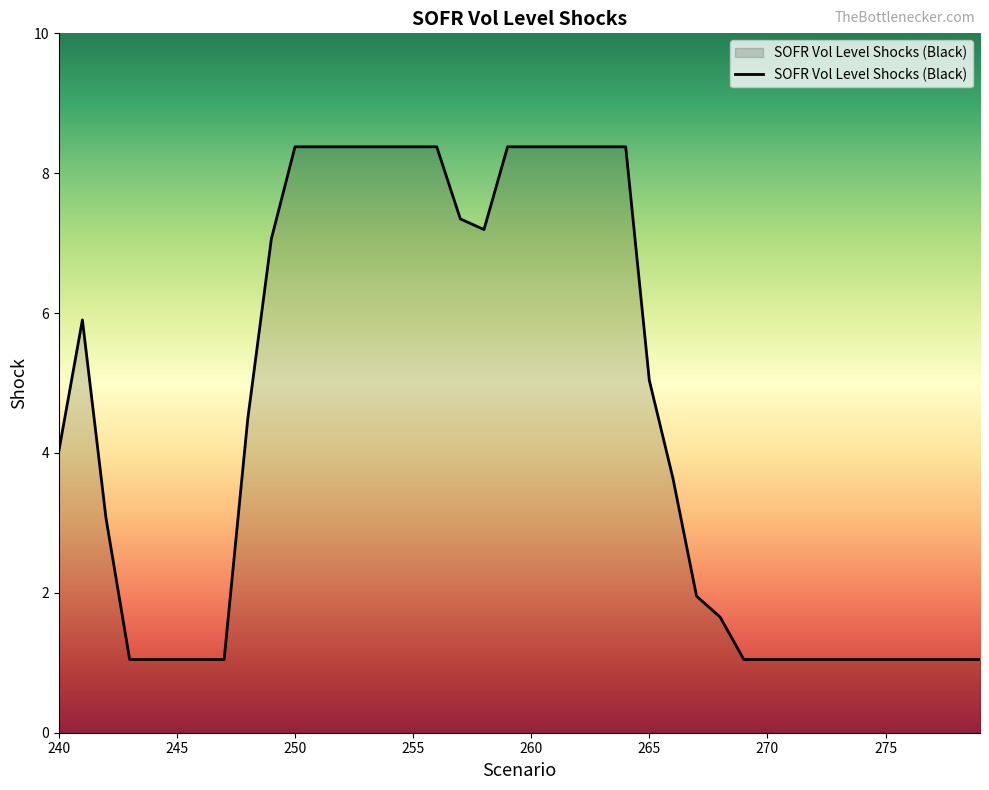

What is the maximum value shown in the chart?

8.4